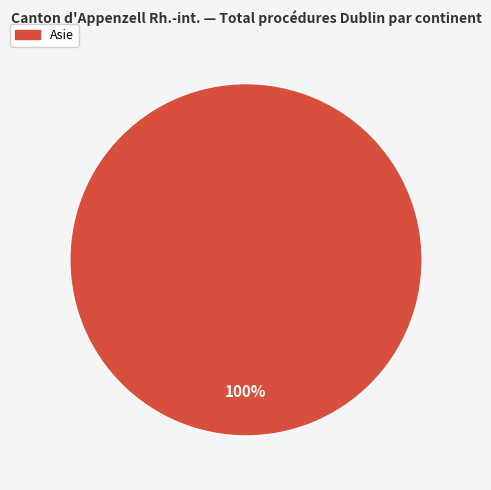

Does any single category account for the majority?

Yes